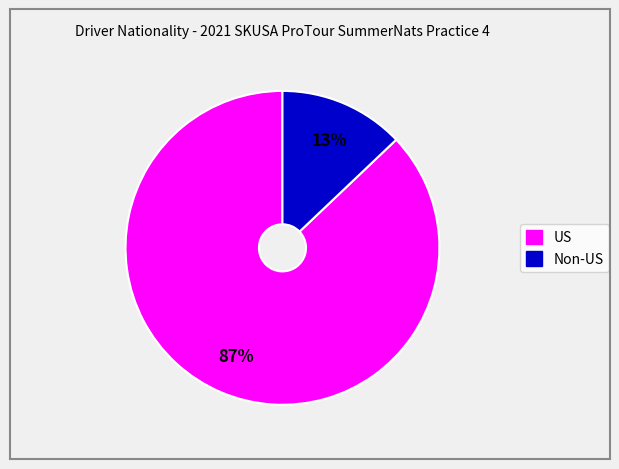

Which slice is the smallest?

Non-US